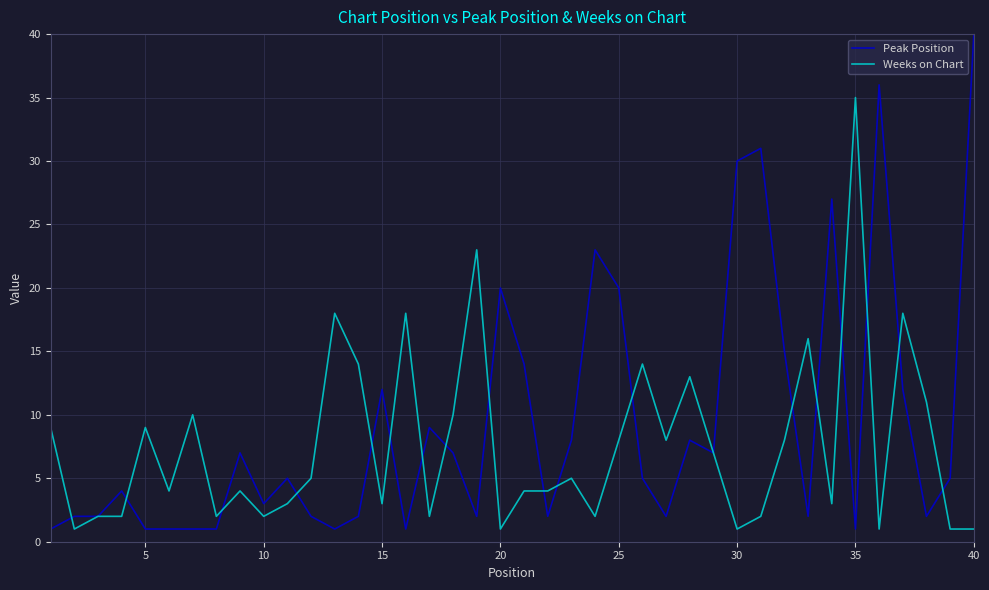

What is the sum of all Weeks on Chart values?

304